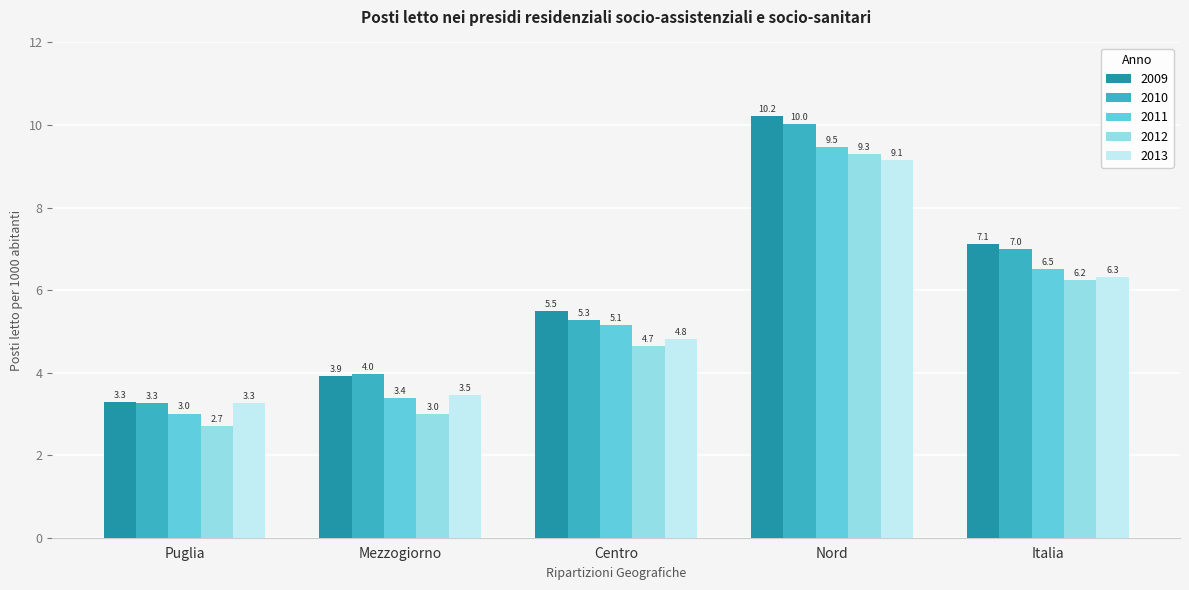

Which series has the largest range (max minus min)?

2009